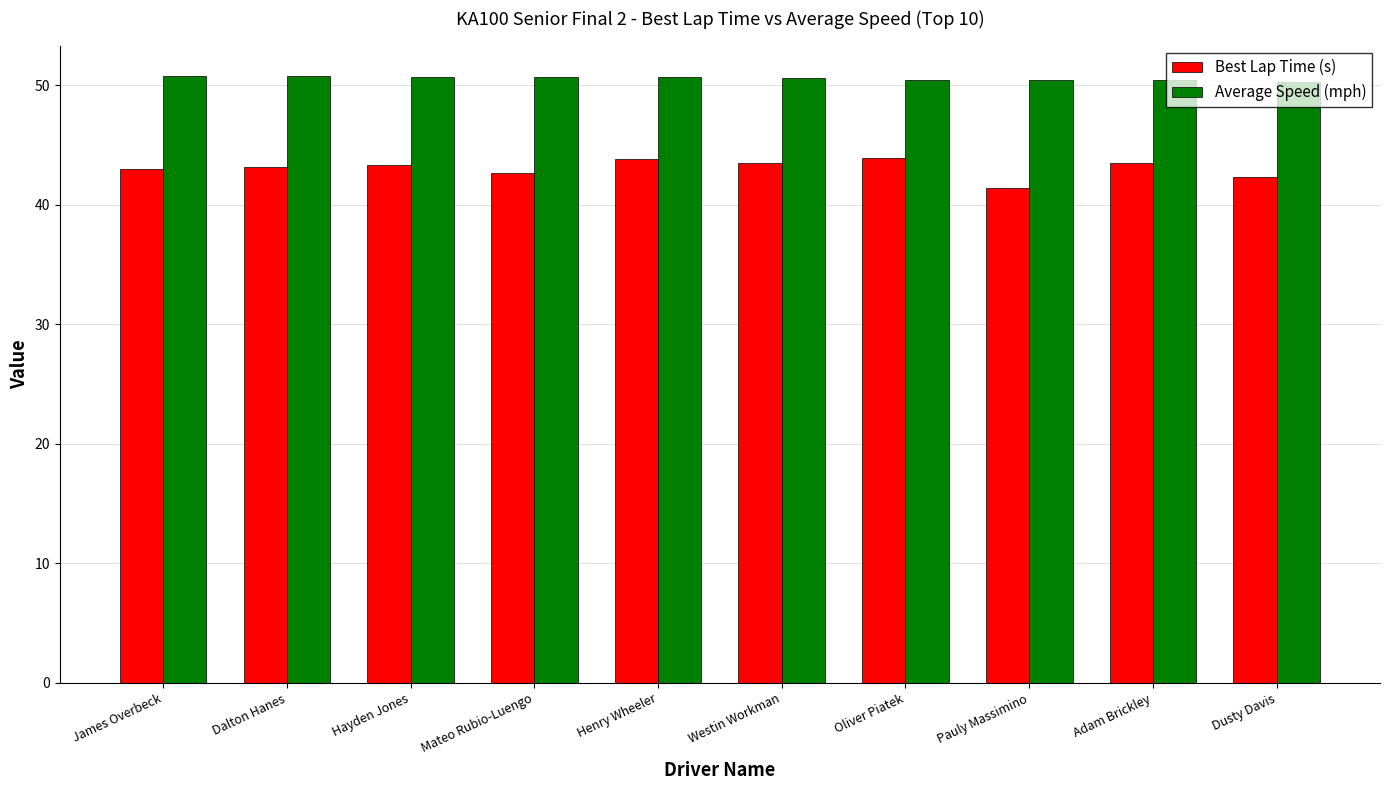

True or false: Average Speed (mph) has a value of 79.7 at Henry Wheeler.

False